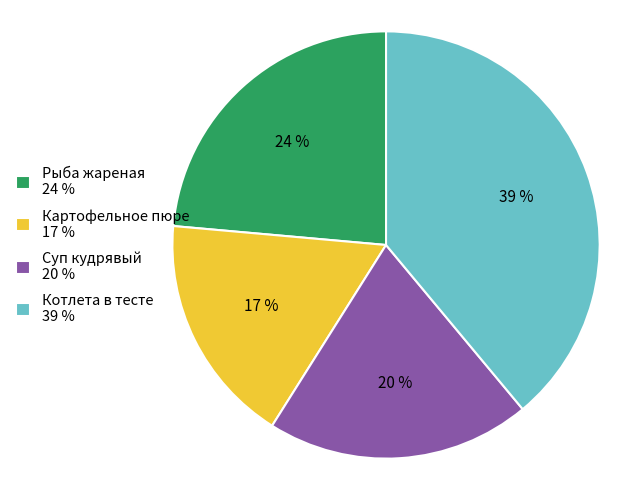

The Картофельное пюре 17 % slice represents 24% of the pie. True or false?

False